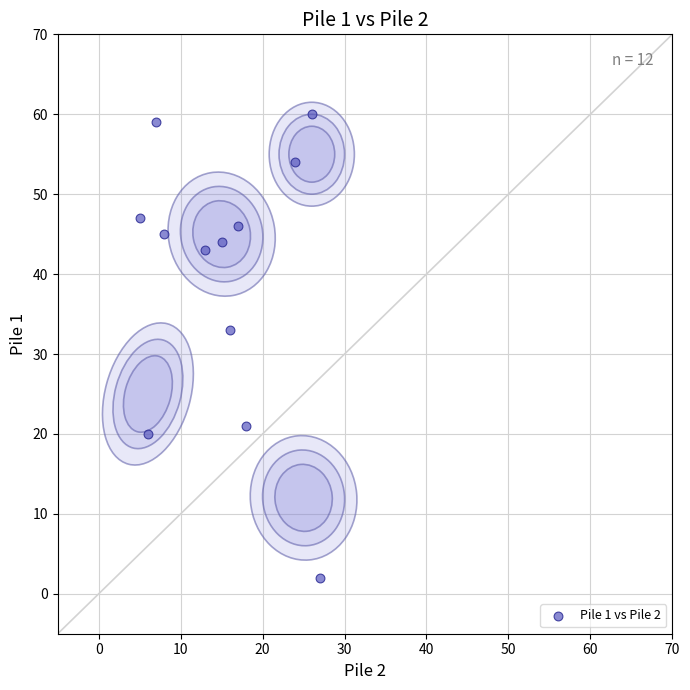

What is the range of Y values (max minus min)?

58